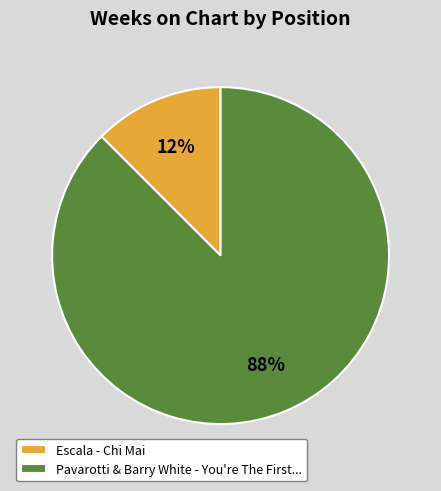

To the nearest percent, what is the average slice percentage?

50%